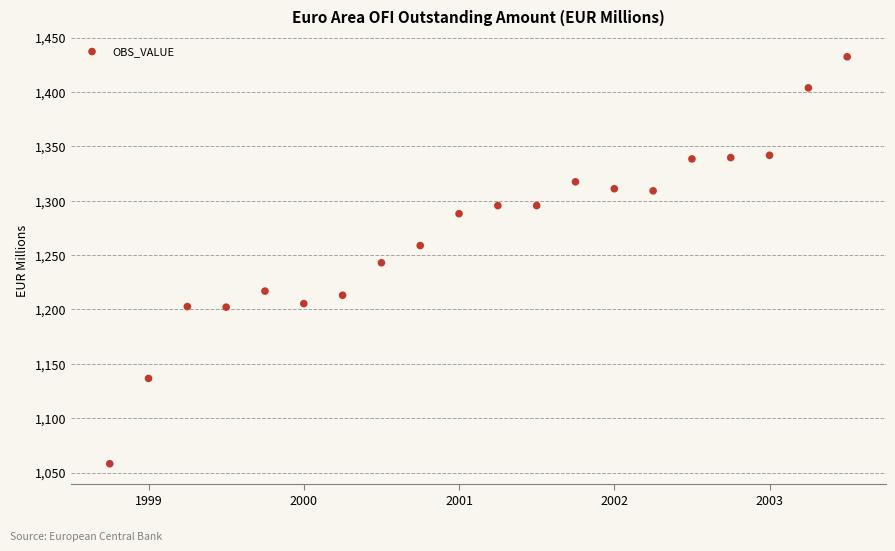

What is the range of X values (max minus min)?

4.8